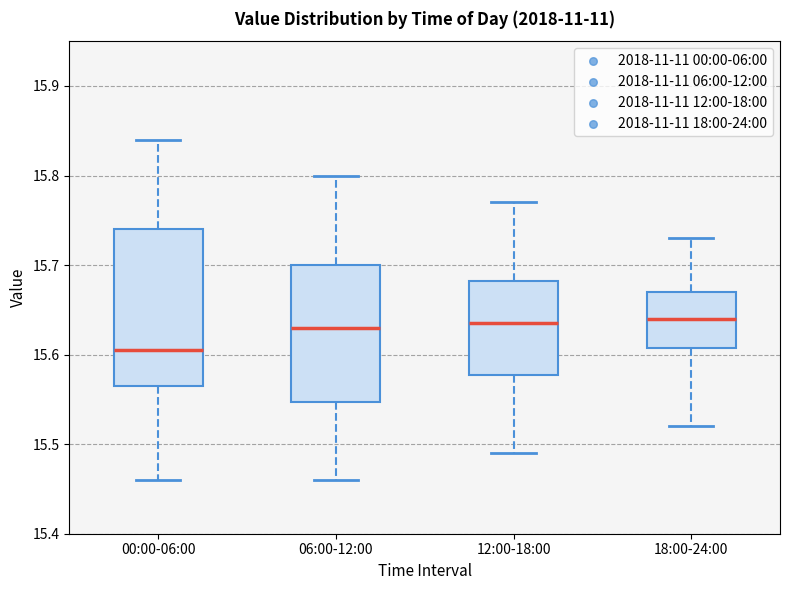

Where is the lower edge of the box for 12:00-18:00 on the y-axis? The values are not printed on the chart, so give them approximately, as read against the axis.

15.58